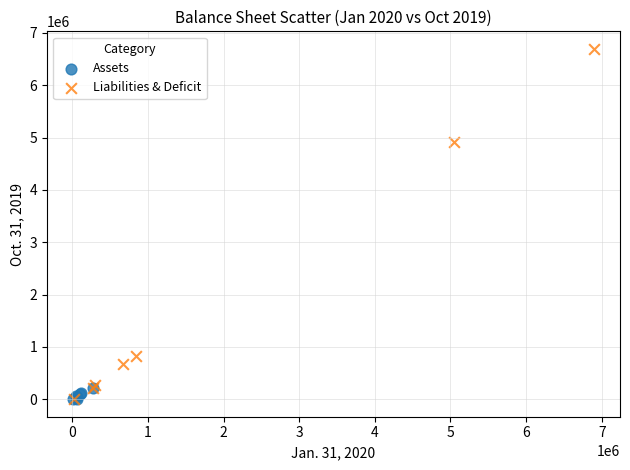

Which series has the widest spread of Y values?

Liabilities & Deficit